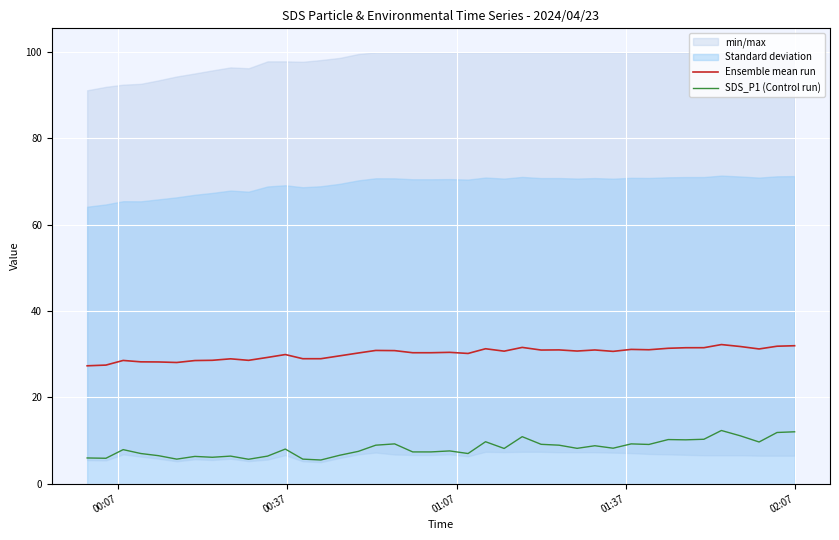

What is the highest value of the Ensemble mean run series?

32.2